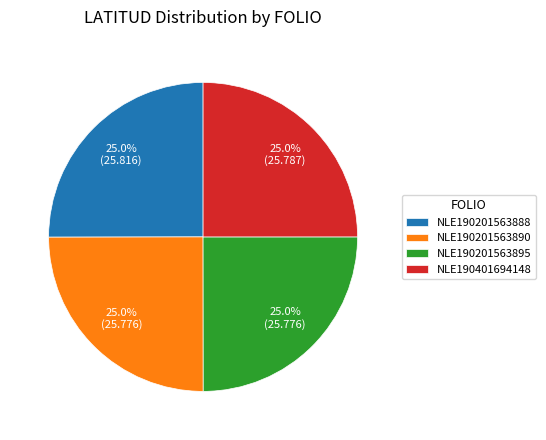

To the nearest percent, what is the combined percentage of NLE190201563895 and NLE190201563888?

50%